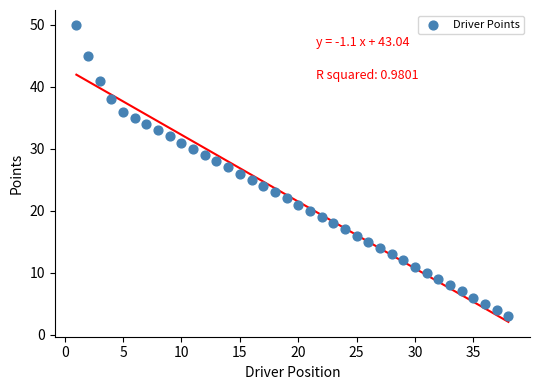

What is the range of Y values (max minus min)?

47